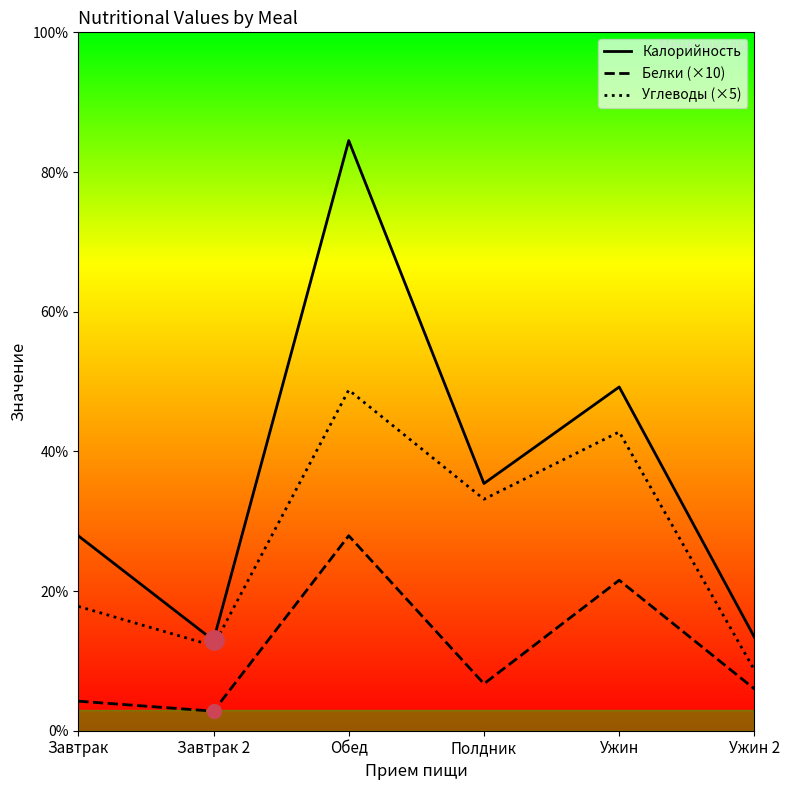

Rank the series at Ужин from highest to lowest value.

Калорийность, Углеводы (×5), Белки (×10)